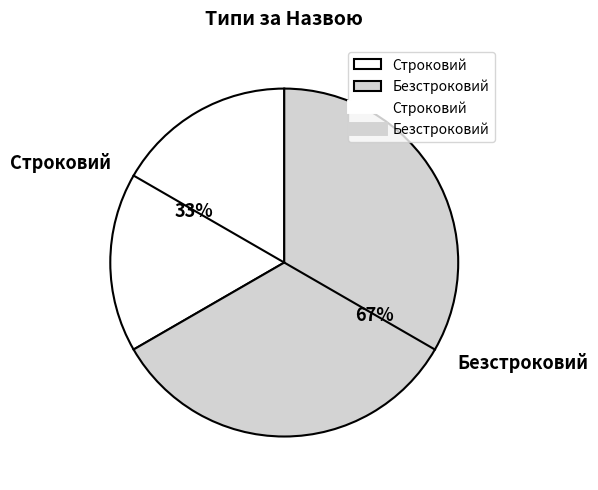

Do Строковий and Безстроковий together represent more than half of the pie?

Yes